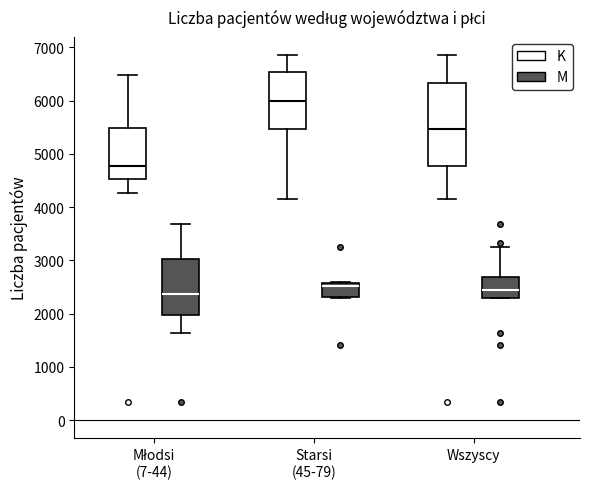

Reading left to right, transcribe this box plot: for each box, give where its median line is, the range the box spans, and where its two whiskers end, as read against the y-axis. The values are not printed on the chart, so give them approximately, as read against the axis.

Młodsi (7-44) (K): median 4800, box 4500 to 5500, whiskers 4300 to 6500
Młodsi (7-44) (M): median 2400, box 2000 to 3000, whiskers 1600 to 3700
Starsi (45-79) (K): median 6000, box 5500 to 6500, whiskers 4100 to 6900
Starsi (45-79) (M): median 2500, box 2300 to 2600, whiskers 2300 (just below the box's lower edge) to 2600
Wszyscy (K): median 5500, box 4800 to 6300, whiskers 4100 to 6900
Wszyscy (M): median 2400, box 2300 to 2700, whiskers 2300 to 3200